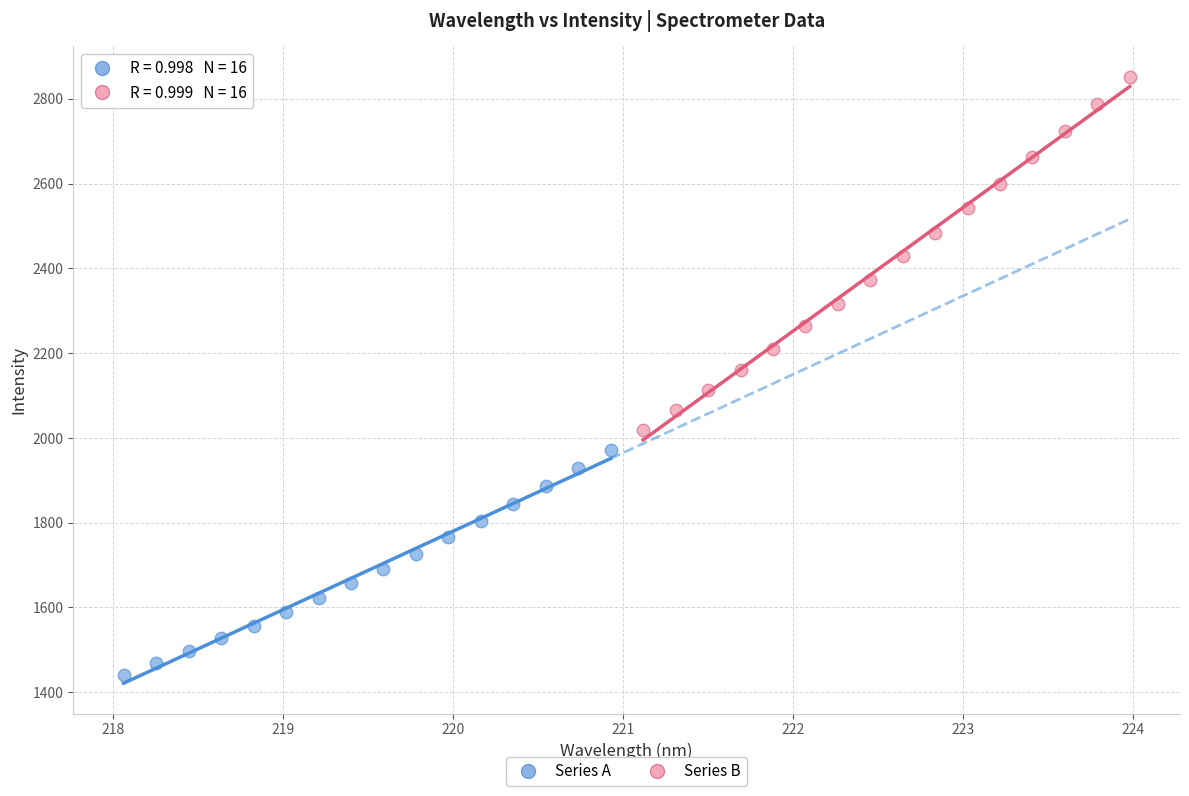

Which series contains the lowest Y value?

Series A